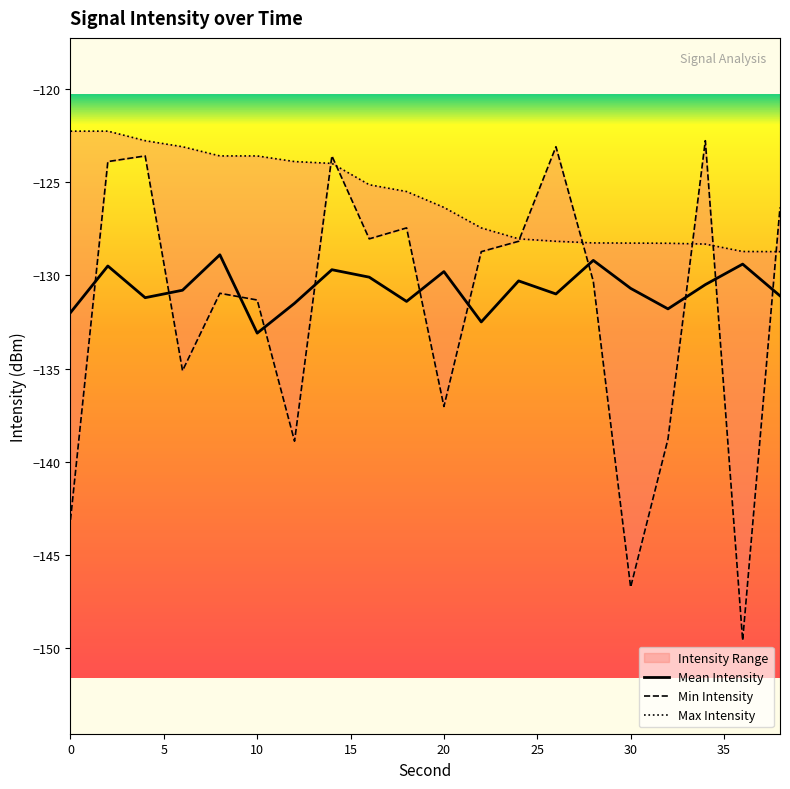

Reading left to right, what are all the values shown in this chart?

Min Intensity: -143.1	-123.9	-123.6	-135.1	-131.0	-131.3	-138.9	-123.6	-128.0	-127.5	-137.0	-128.7	-128.2	-123.1	-130.3	-146.7	-138.8	-122.8	-149.6	-126.4
Max Intensity: -122.3	-122.3	-122.8	-123.1	-123.6	-123.6	-123.9	-124.0	-125.1	-125.5	-126.4	-127.5	-128.0	-128.2	-128.3	-128.3	-128.3	-128.3	-128.7	-128.7
Mean Intensity: -132.0	-129.5	-131.2	-130.8	-128.9	-133.1	-131.5	-129.7	-130.1	-131.4	-129.8	-132.5	-130.3	-131.0	-129.2	-130.7	-131.8	-130.5	-129.4	-131.1